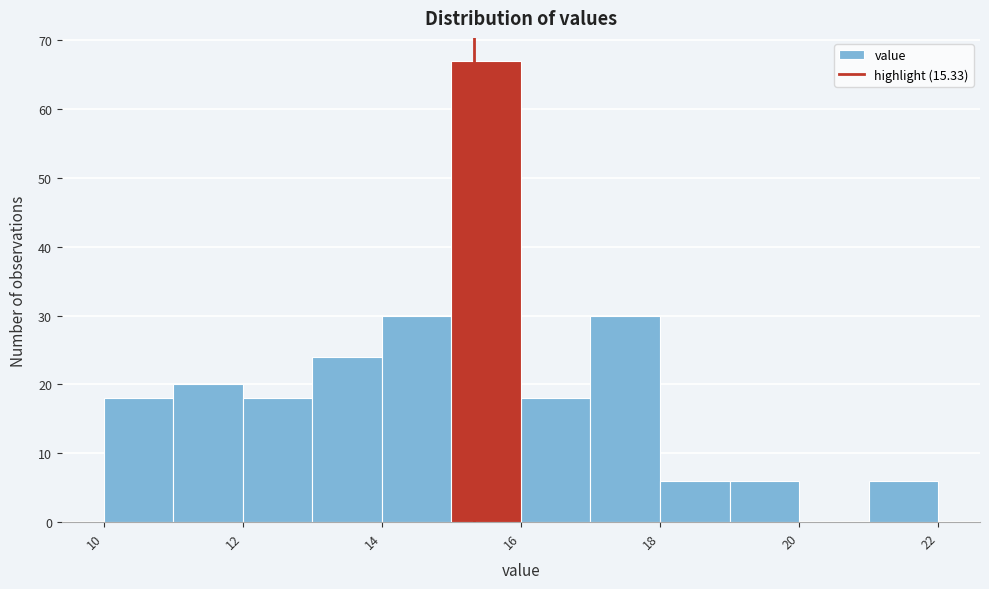

Reading left to right, list every bar in this chart as the range it spans on the x-axis followed by its height. The values are not printed on the chart, so give them approximately, as read against the axis.

10 to 11: 18
11 to 12: 20
12 to 13: 18
13 to 14: 24
14 to 15: 30
15 to 16: 67
16 to 17: 18
17 to 18: 30
18 to 19: 6
19 to 20: 6
20 to 21: 0
21 to 22: 6